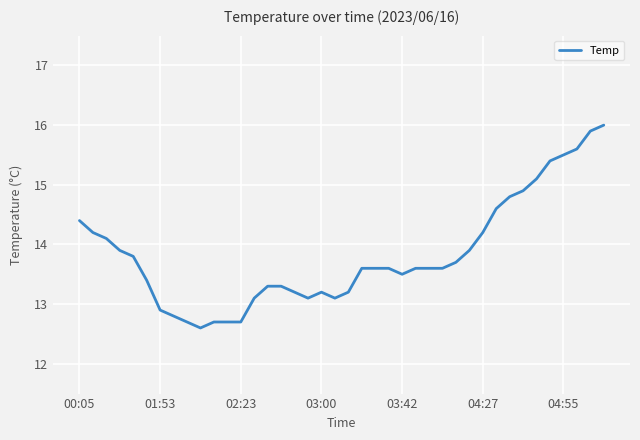

What is the average value?

13.8